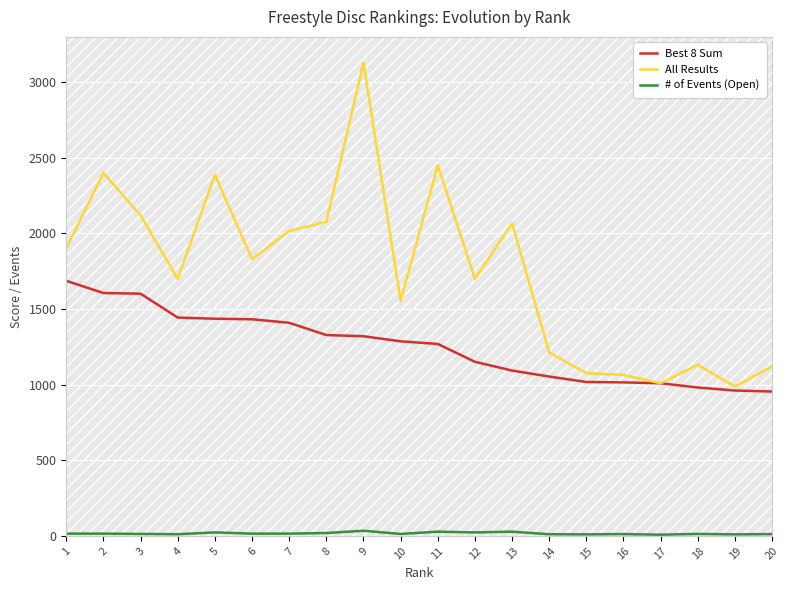

Which series has the widest spread of values?

All Results